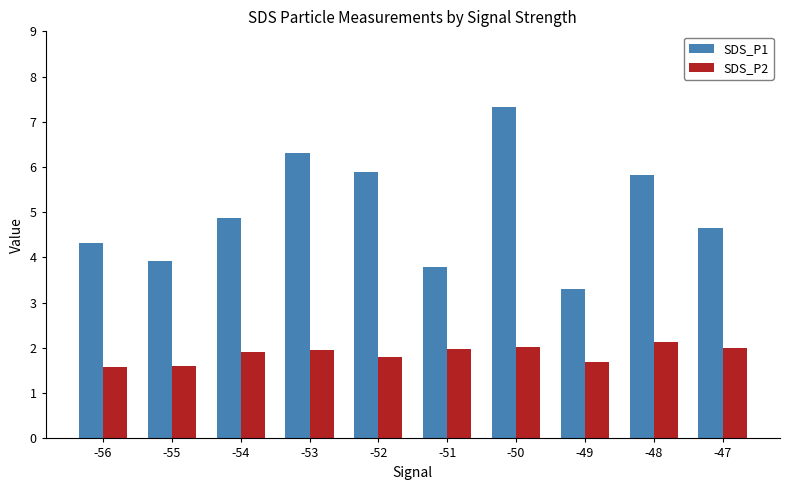

What is the total value across all series at -51?

5.8